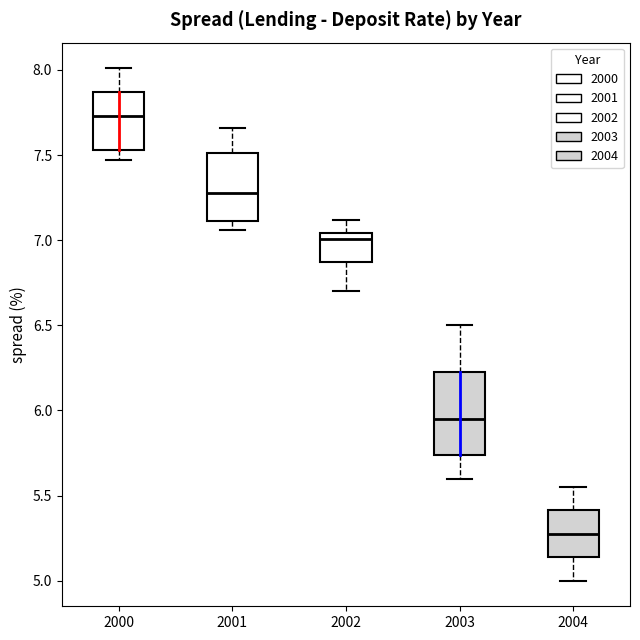

Reading left to right, transcribe this box plot: for each box, give where its median line is, the range the box spans, and where its two whiskers end, as read against the y-axis. The values are not printed on the chart, so give them approximately, as read against the axis.

2000: median 7.75, box 7.55 to 7.85, whiskers 7.45 to 8.00
2001: median 7.30, box 7.10 to 7.50, whiskers 7.05 to 7.65
2002: median 7.00, box 6.85 to 7.05, whiskers 6.70 to 7.10
2003: median 5.95, box 5.75 to 6.25, whiskers 5.60 to 6.50
2004: median 5.30, box 5.15 to 5.40, whiskers 5.00 to 5.55